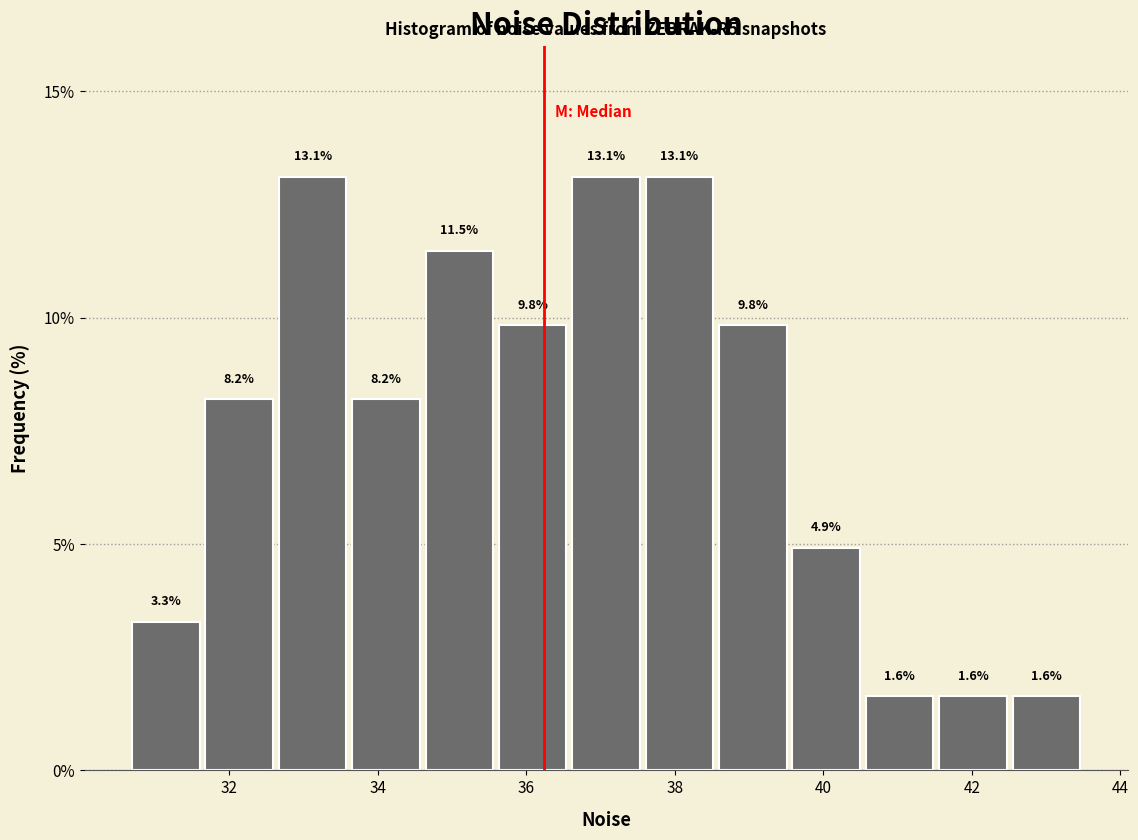

How tall is the bar that spans 32.6 to 33.6 on the x-axis? The bar edges are not printed on the chart, so give them approximately, as read against the axis.

13.1